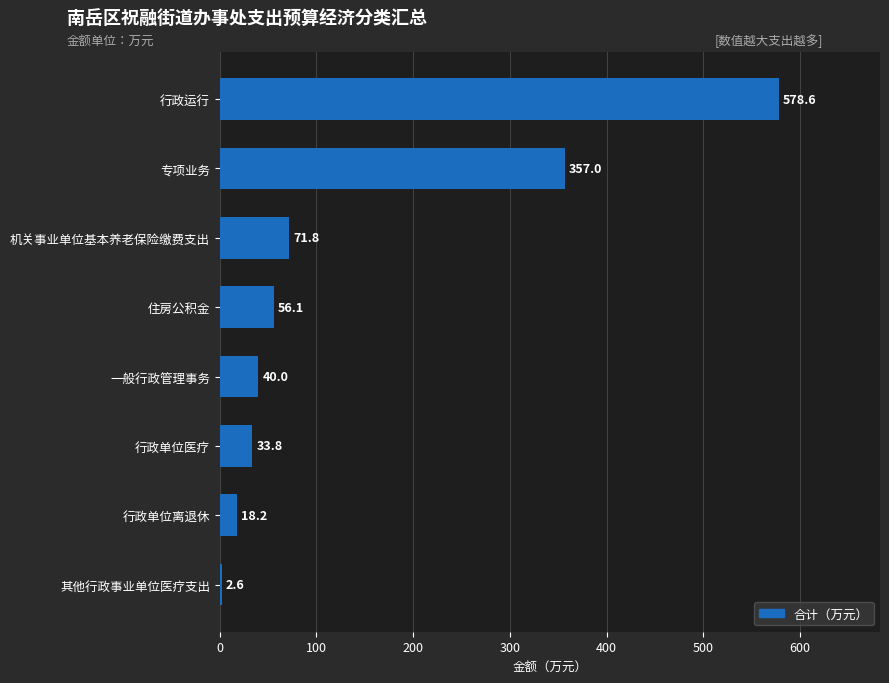

The chart shows a value of 56.1 at 住房公积金. True or false?

True